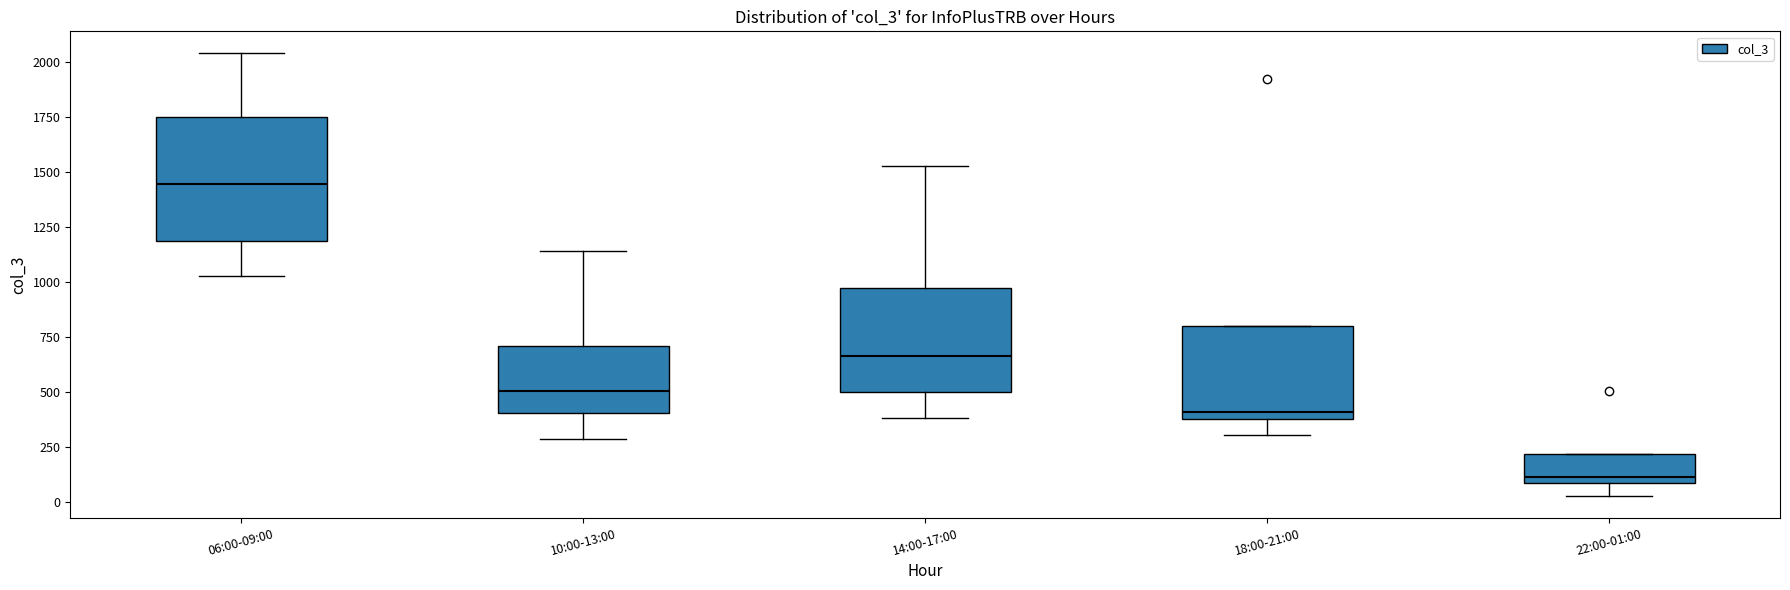

Which box is the tallest, from its lower edge to its upper edge?

06:00-09:00